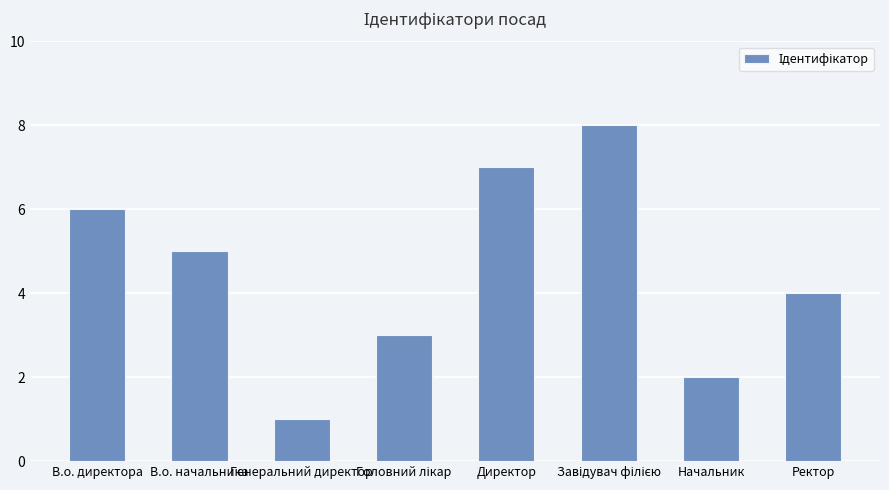

Between В.о. директора and В.о. начальника, which is larger?

В.о. директора